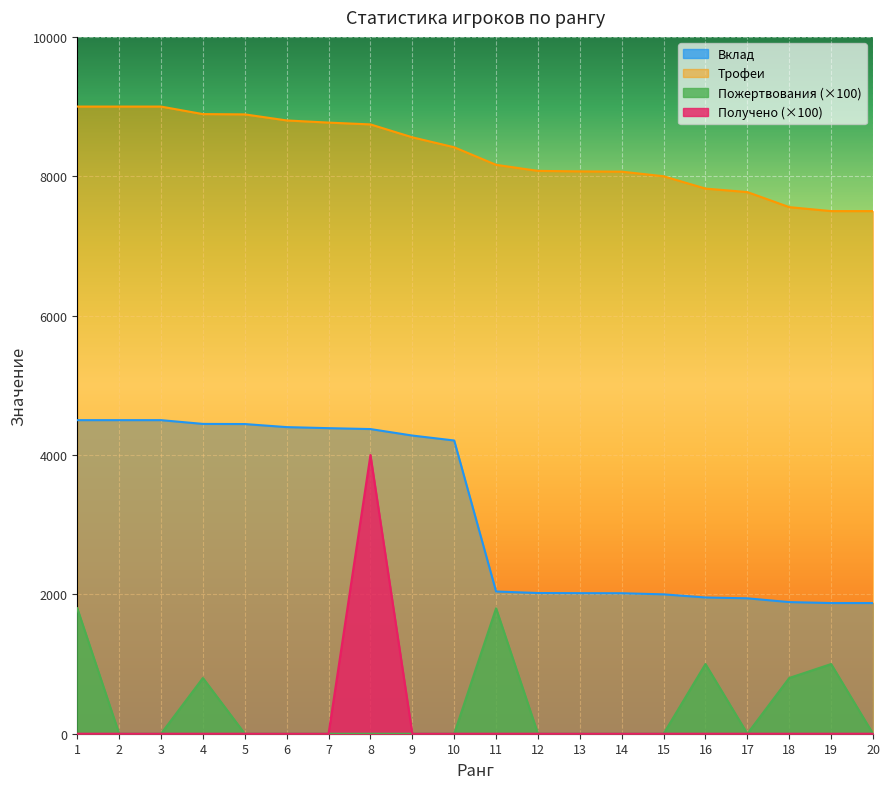

True or false: Трофеи and Вклад cross at least once.

False